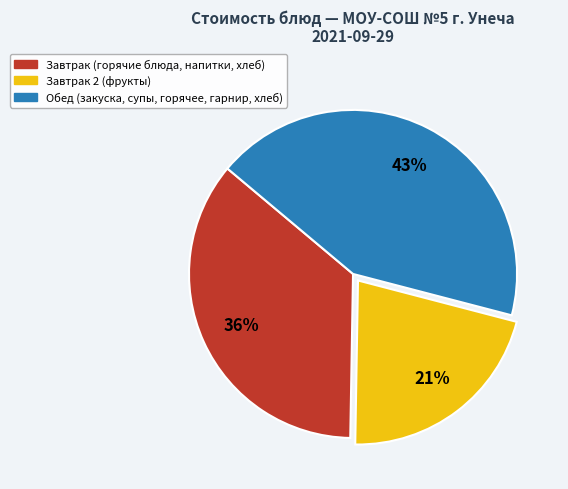

To the nearest percent, what is the average slice percentage?

33%